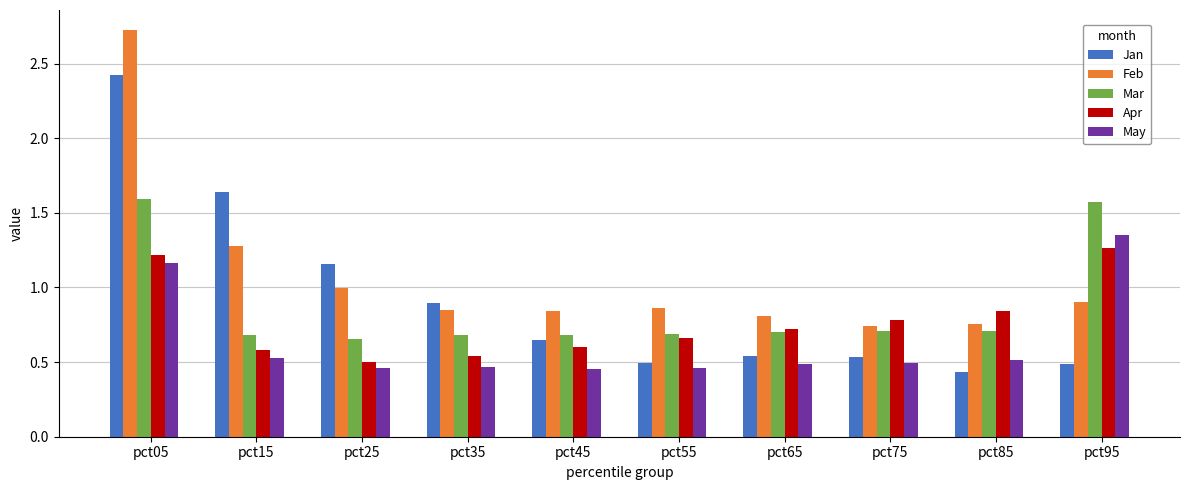

Which series changed the most between pct05 and pct55?

Jan